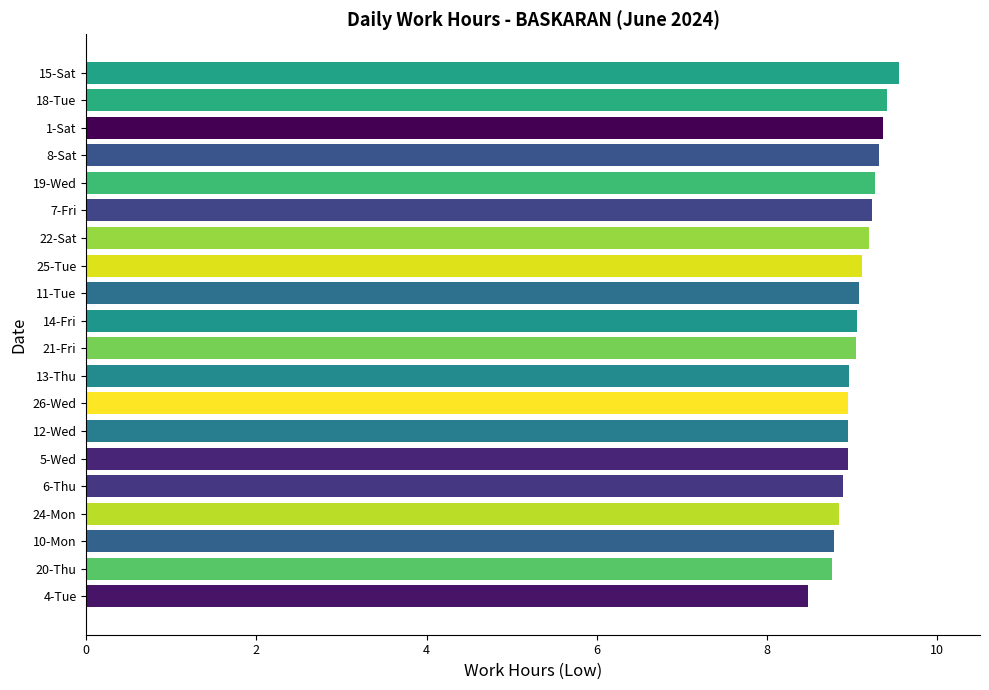

What is the maximum value shown in the chart?

9.6